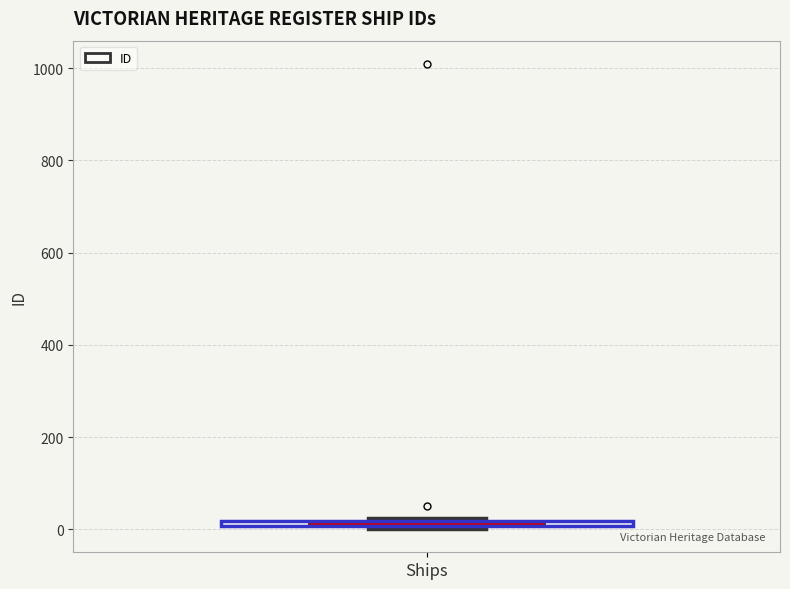

Where is the upper edge of the box for Ships on the y-axis? The values are not printed on the chart, so give them approximately, as read against the axis.

20